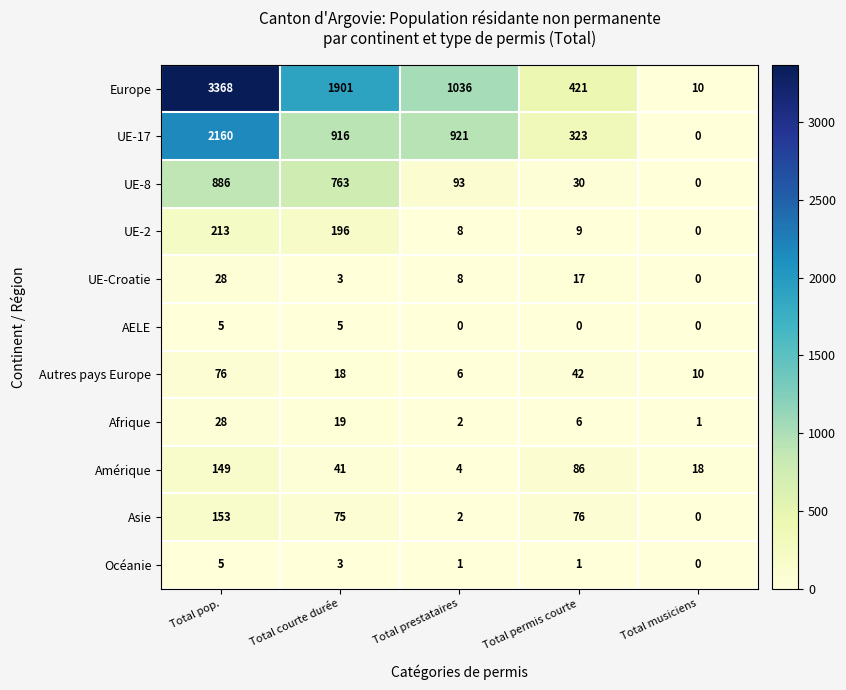

What is the spread (max minus min) of values at Total prestataires?

1036